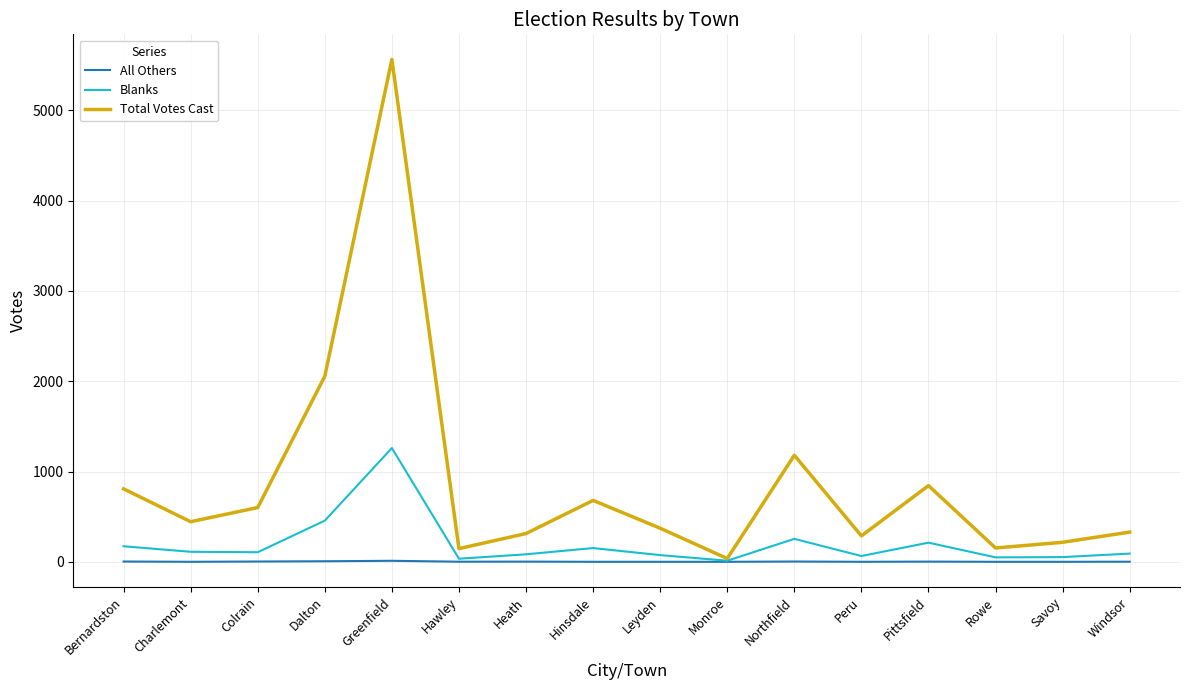

At which category is the sum across all series the highest?

Greenfield